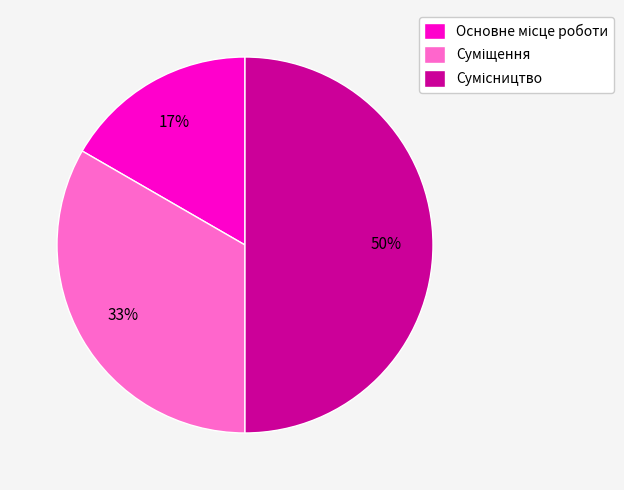

To the nearest percent, what is the difference between the largest and smallest slice percentages?

33%